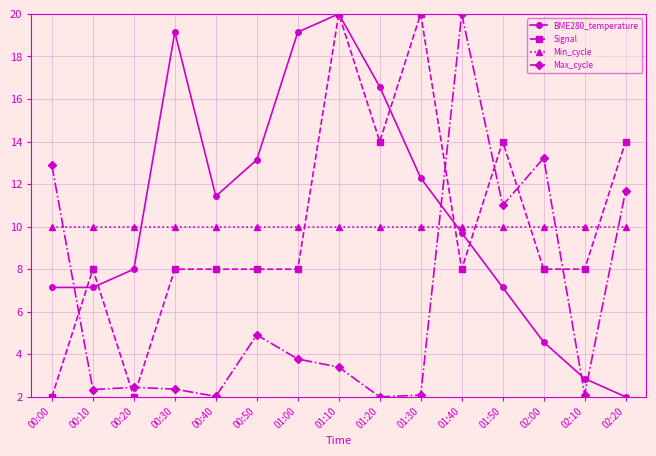

What is the lowest value of the BME280_temperature series?

2.0